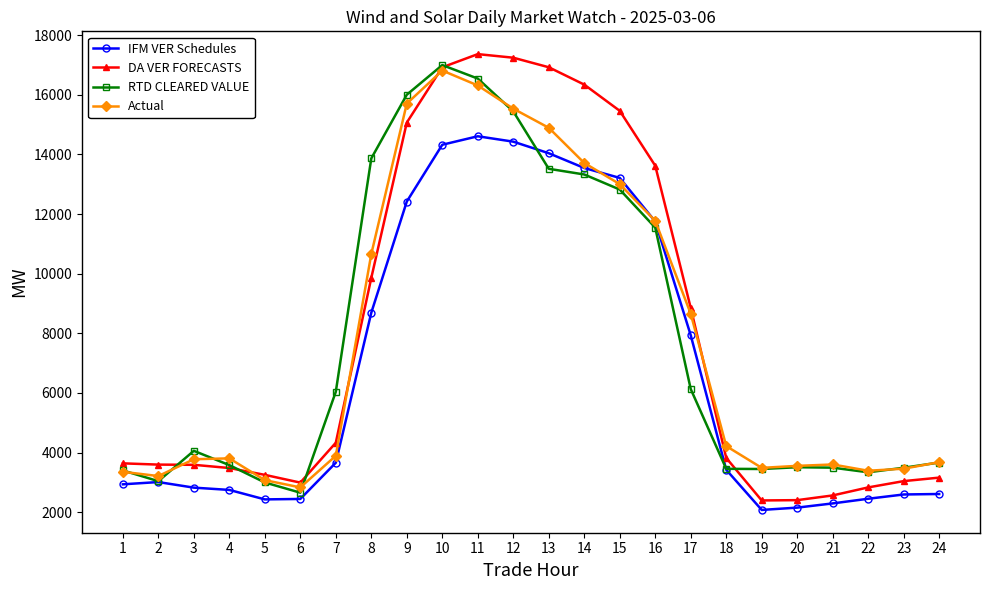

What is the value of the RTD CLEARED VALUE point at the 2nd from the left?

3040.1